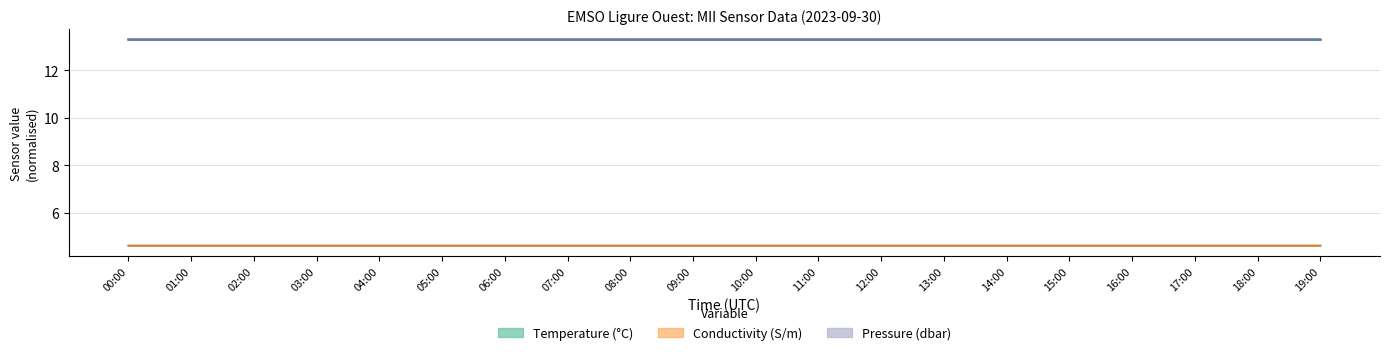

Which series has the widest spread of values?

Temperature (°C)